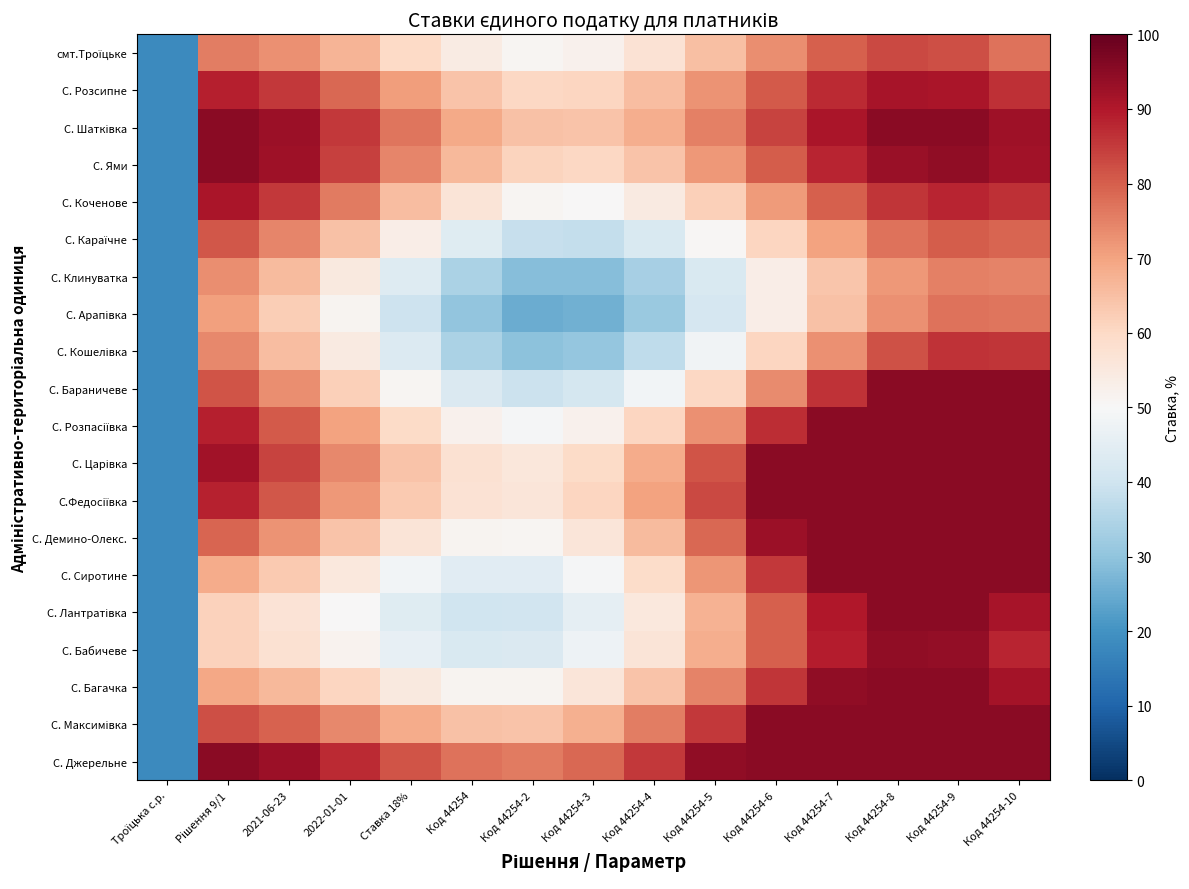

At Код 44254-9, list the series in order from largest to smallest.

С. Шатківка, С. Бараничеве, С. Розпасіївка, С. Царівка, С.Федосіївка, С. Демино-Олекс., С. Сиротине, С. Лантратівка, С. Багачка, С. Максимівка, С. Джерельне, С. Ями, С. Бабичеве, С. Розсипне, С. Коченове, С. Кошелівка, смт.Троїцьке, С. Караїчне, С. Арапівка, С. Клинуватка